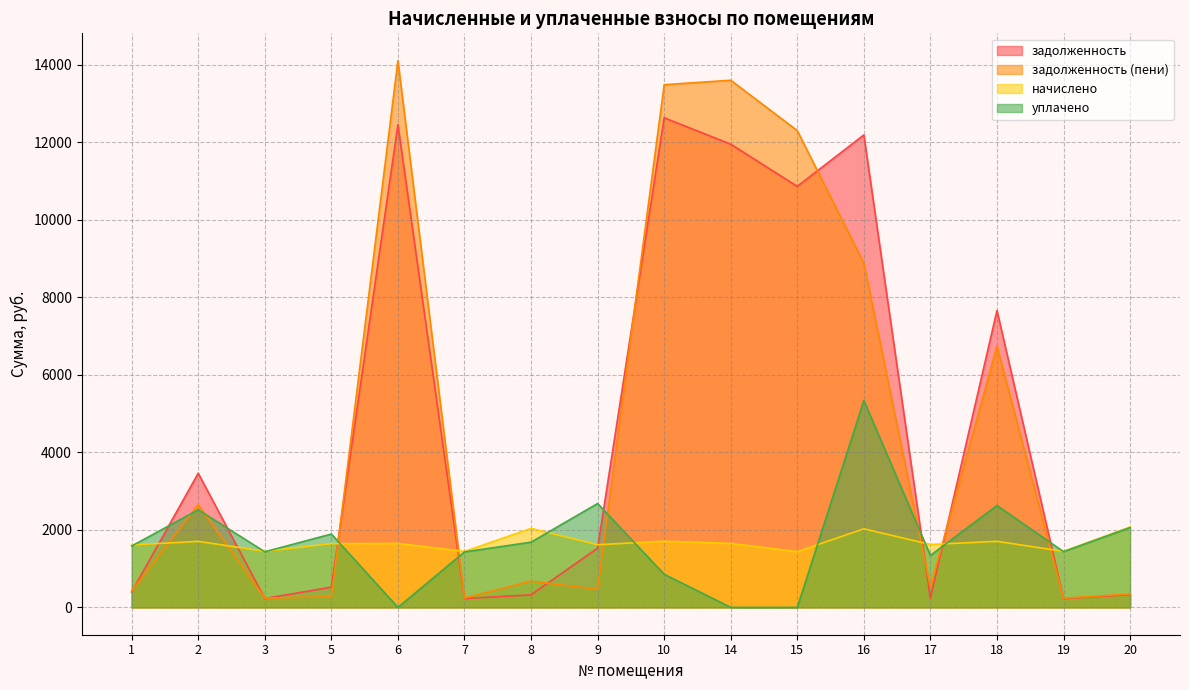

Is it true that задолженность equals 12188.3 at 16?

True